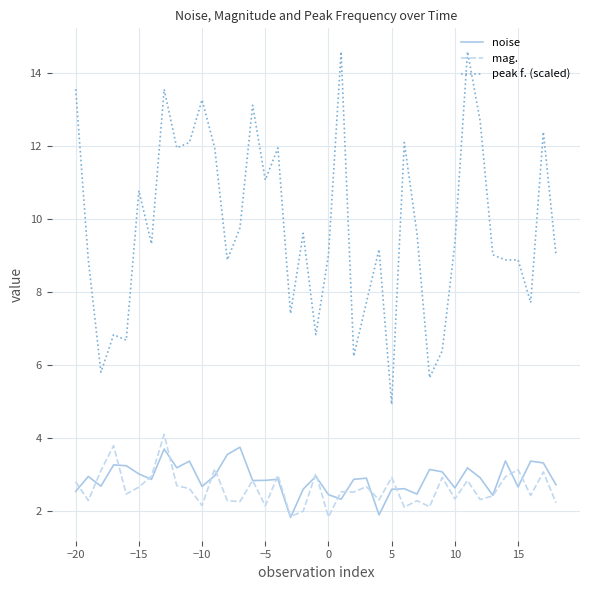

What is the greatest value displayed?

14.6